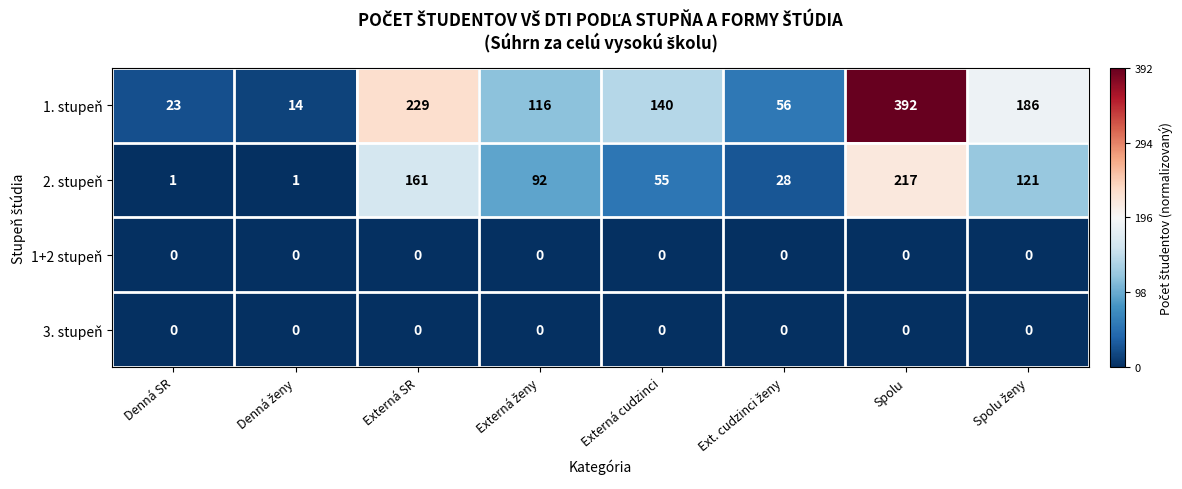

What is the difference between the second highest and minimum values in the 1. stupeň series?

215